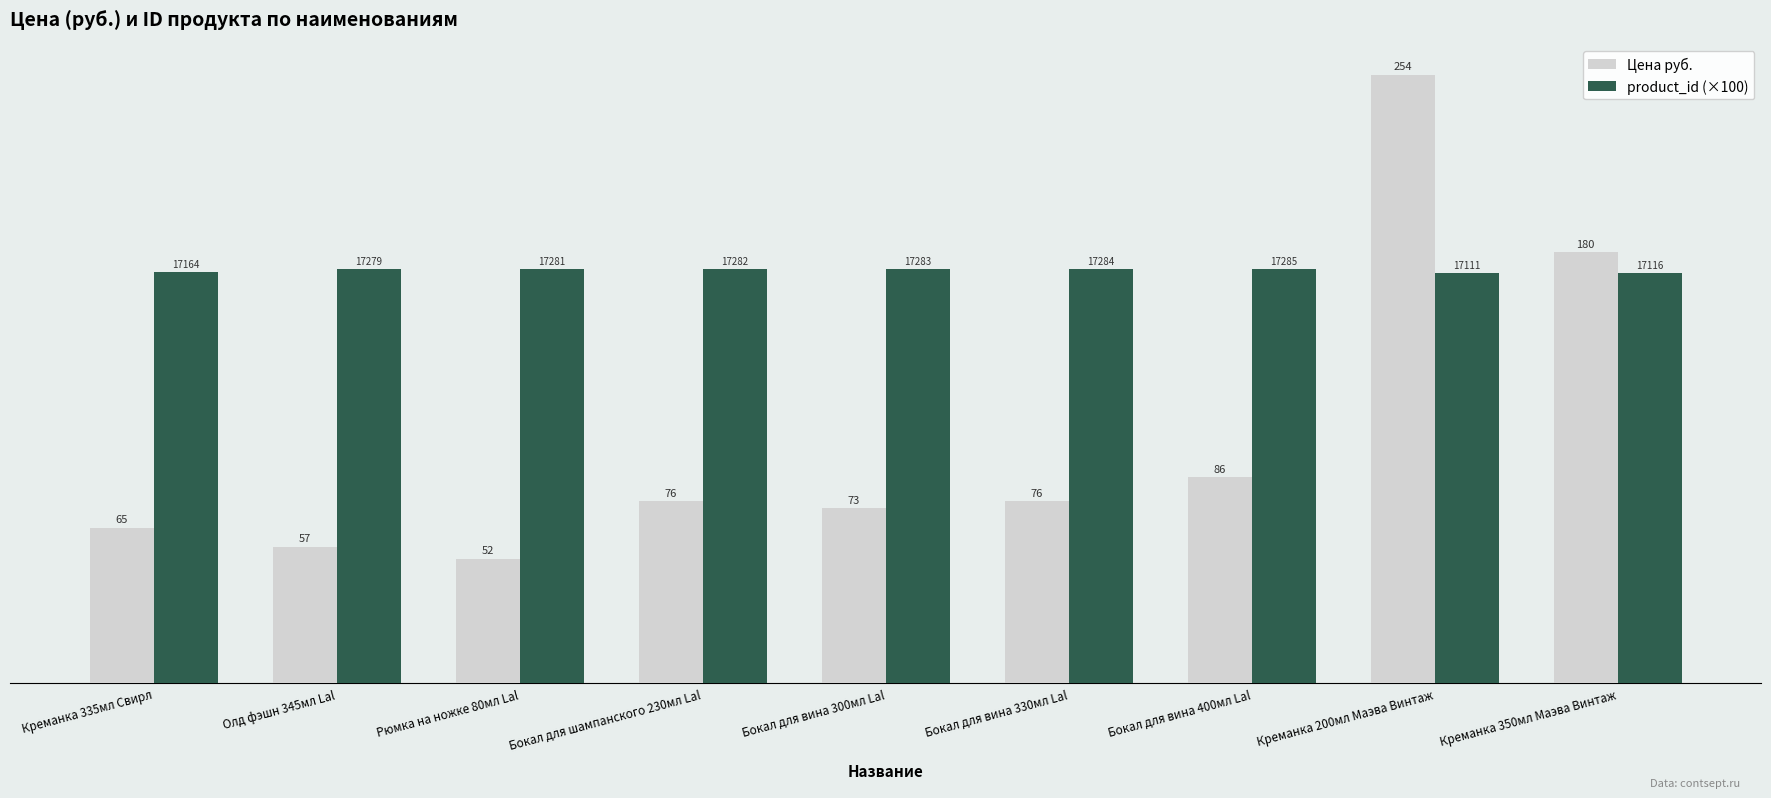

Rank the series by their maximum value, from lowest to highest.

product_id (×100), Цена руб.